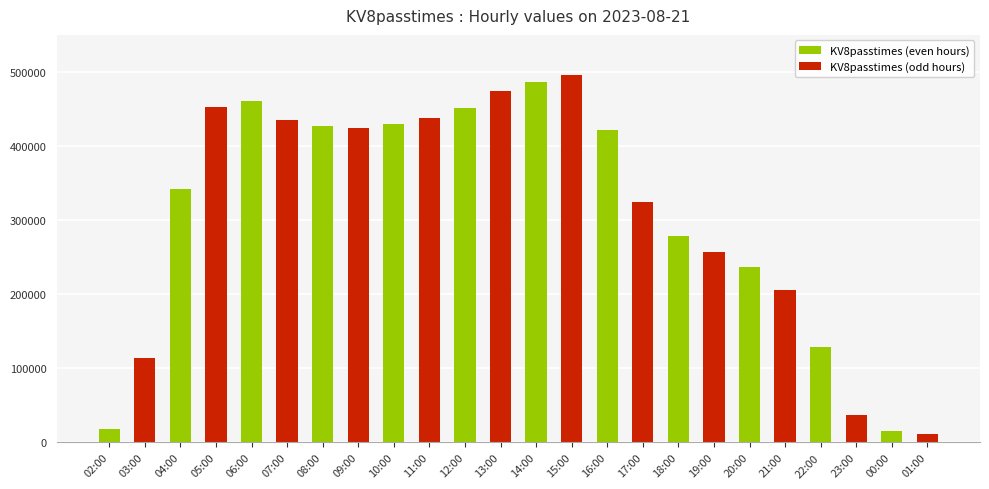

What is the sum of all values?

7365363